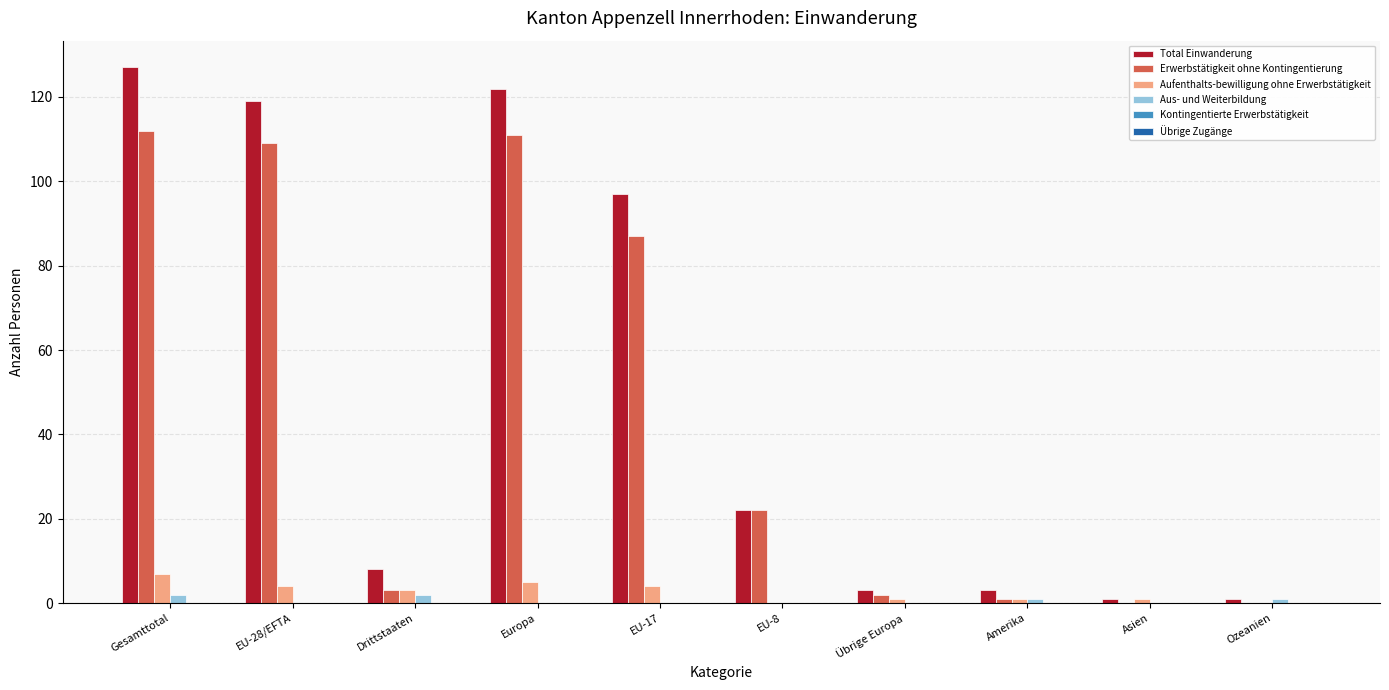

The value of Erwerbstätigkeit ohne Kontingentierung at Übrige Europa is 2. True or false?

True